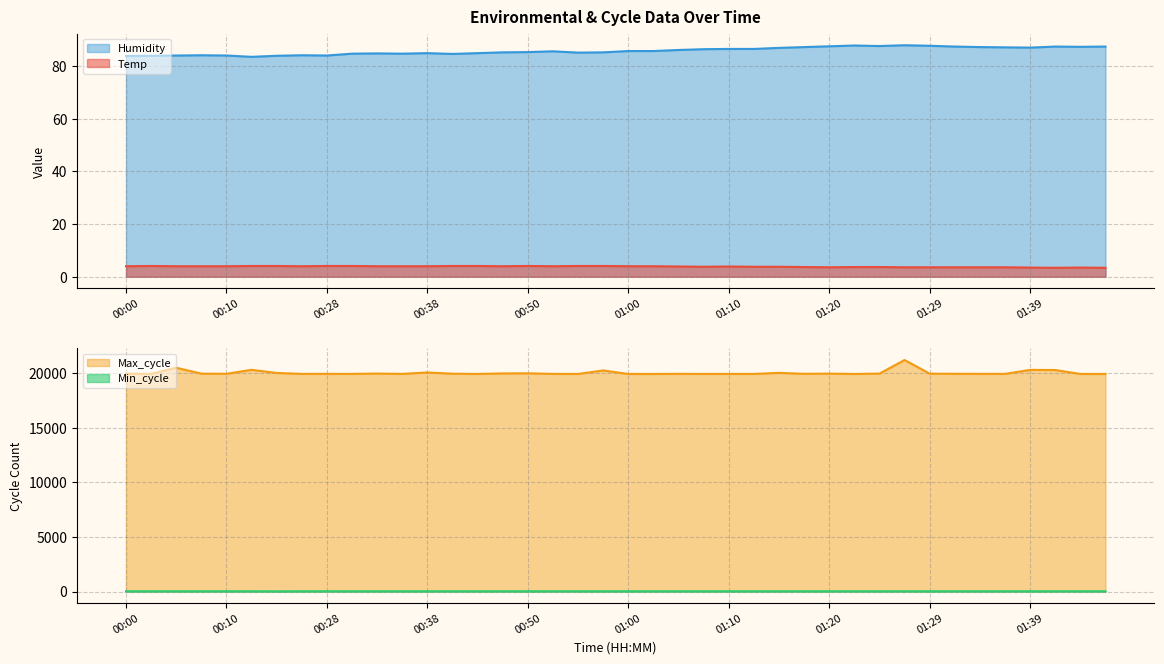

How many data points does each series have?

40